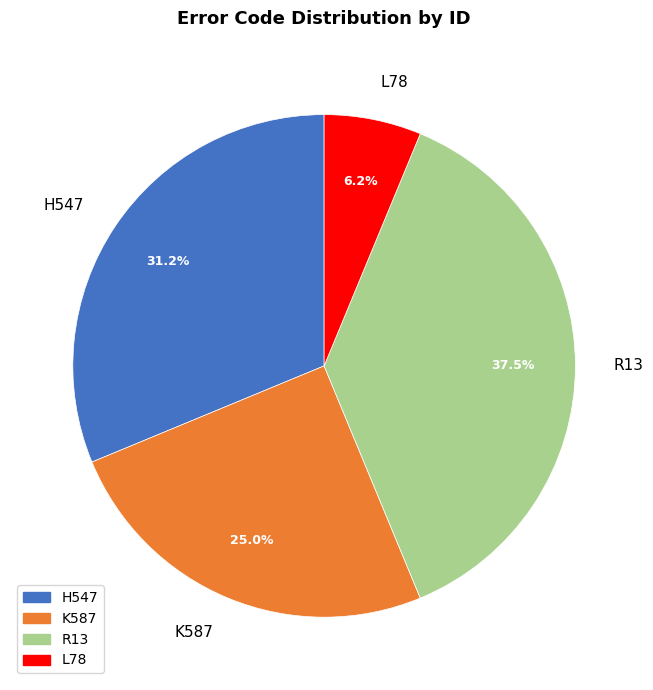

Approximately how many times larger is the value at R13 compared to H547?

1.2